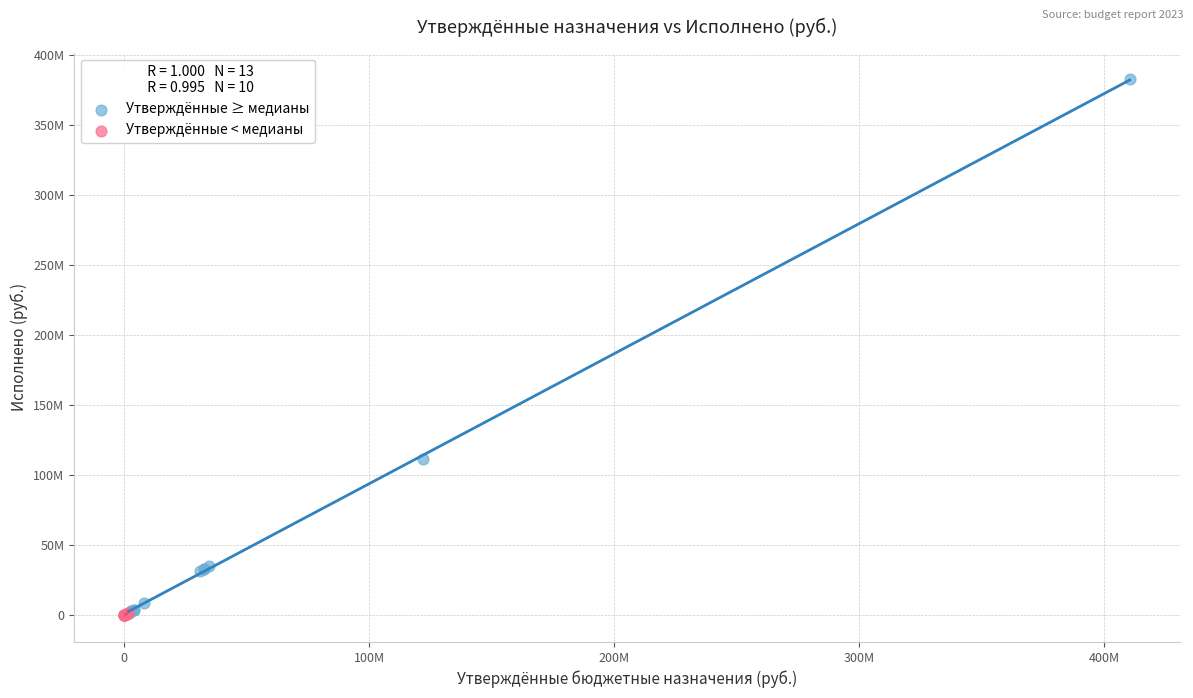

Which series reaches the maximum Y coordinate?

Утверждённые ≥ медианы